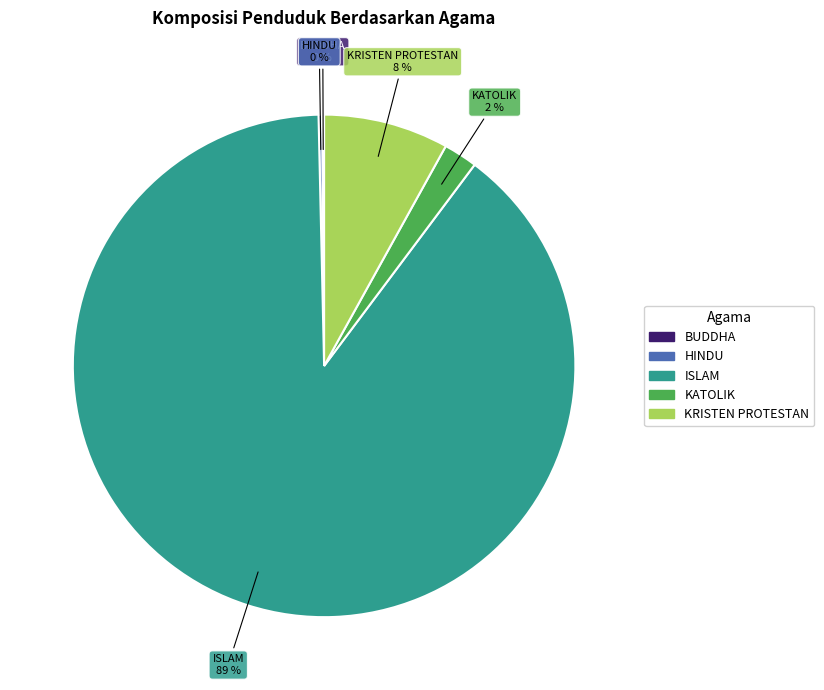

True or false: KATOLIK accounts for 14% of the total.

False